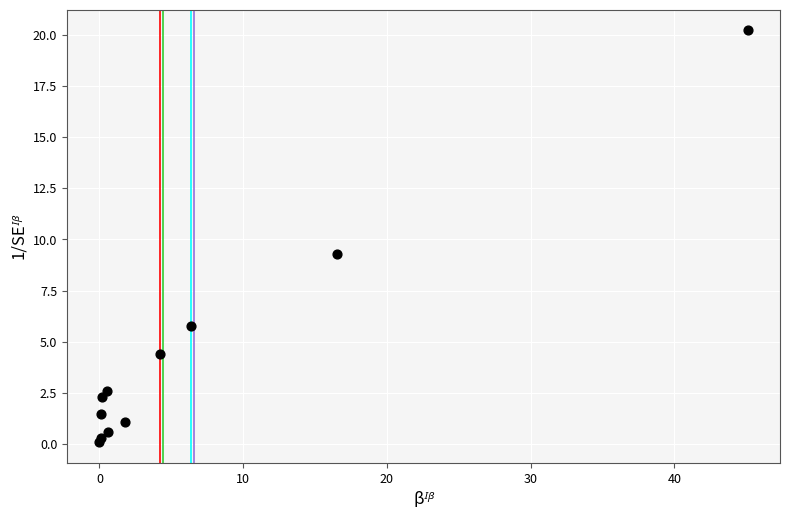

What Y value in the scatter plot is closest to 10?

9.3